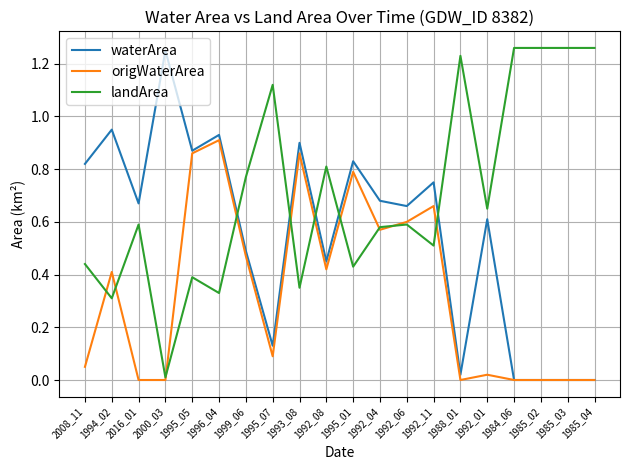

Rank the series by their average value, from lowest to highest.

origWaterArea, waterArea, landArea